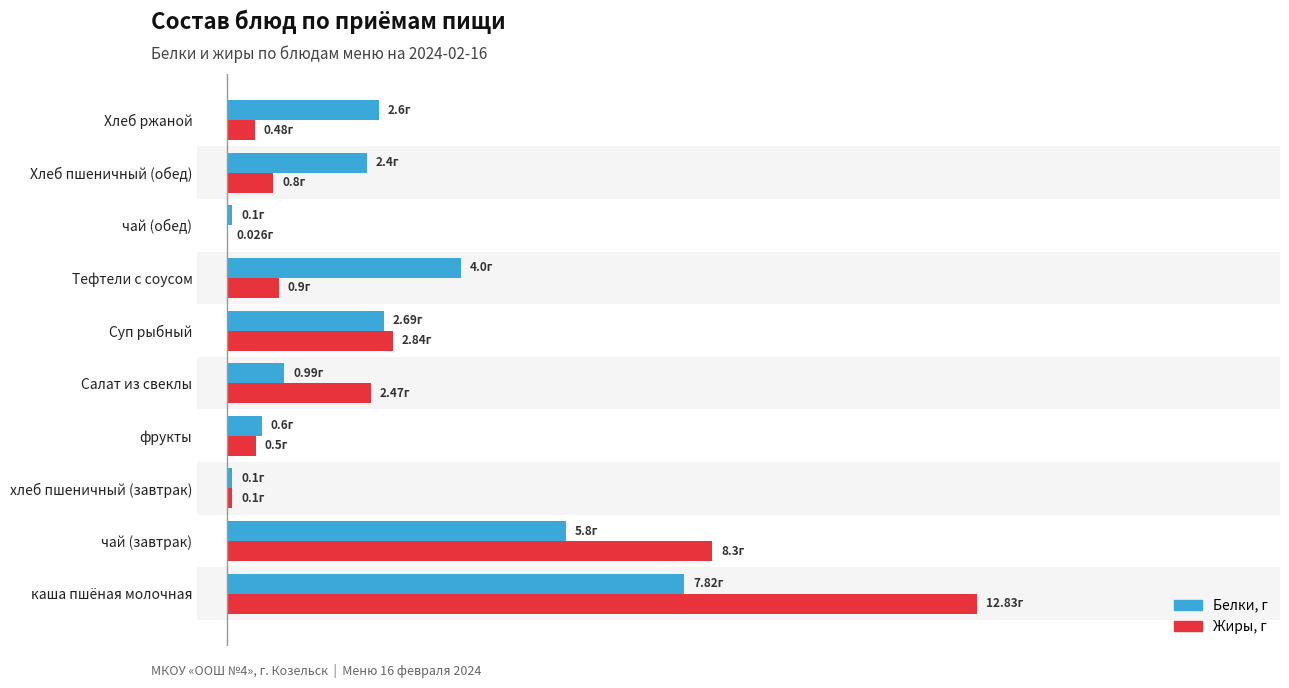

Reading left to right, extract all data points from this chart.

Белки: 7.8	5.8	0.1	0.6	1.0	2.7	4.0	0.1	2.4	2.6
Жиры: 12.8	8.3	0.1	0.5	2.5	2.8	0.9	0.0	0.8	0.5